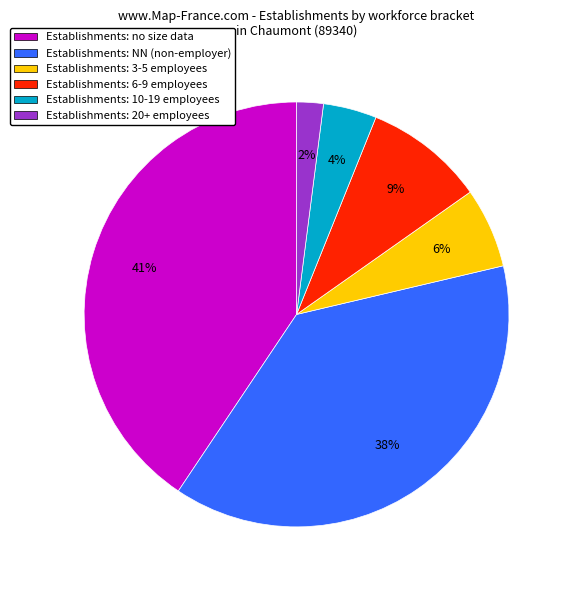

To the nearest percent, what is the difference between the largest and smallest slice percentages?

39%